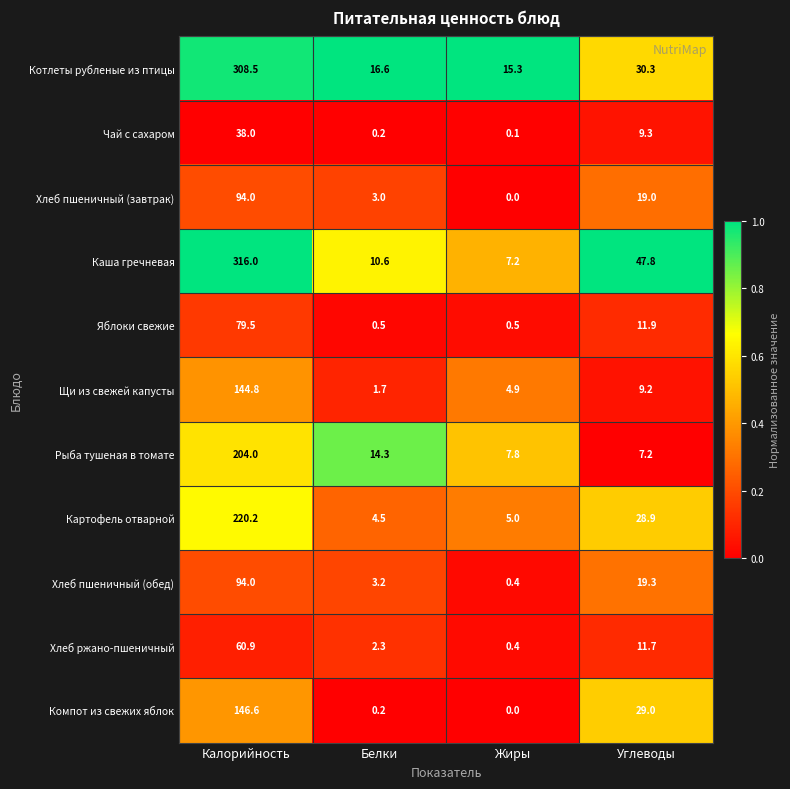

How many values in the Хлеб ржано-пшеничный series are below 11?

2